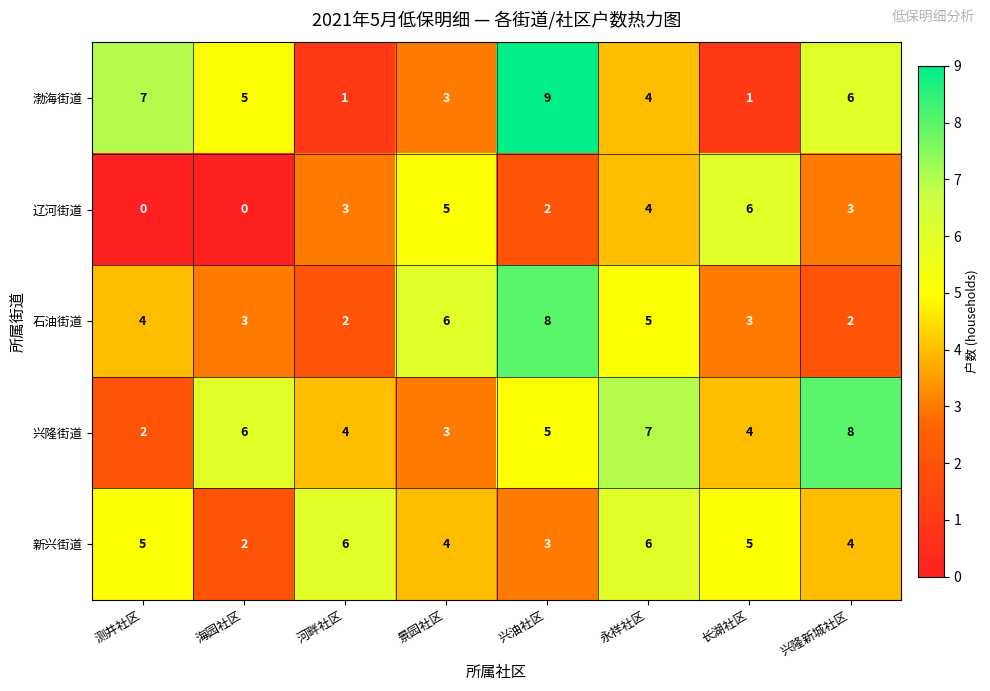

Is the value of 辽河街道 at 河畔社区 greater than the value of 兴隆街道 at 河畔社区?

No